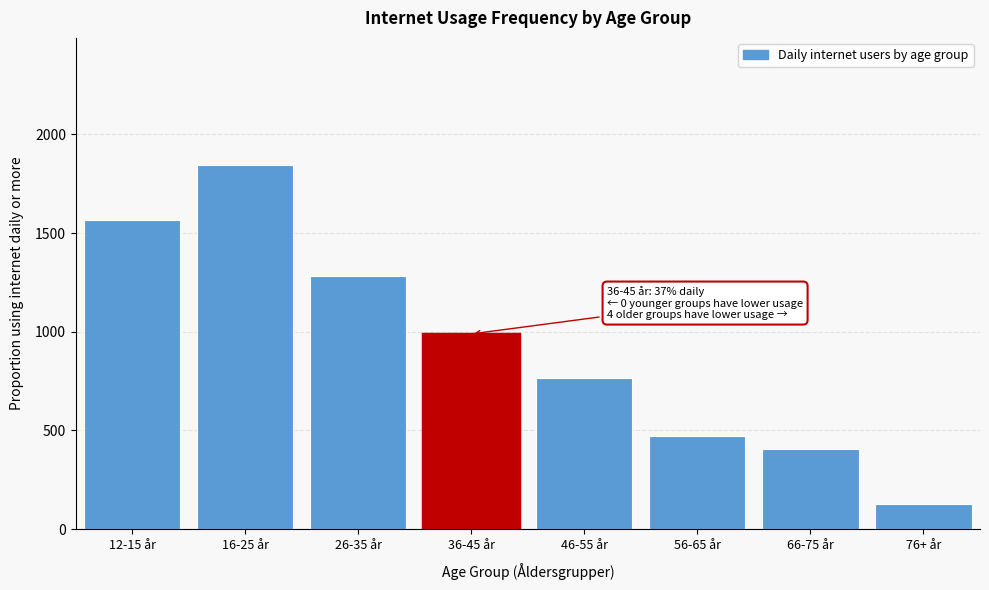

Reading left to right, transcribe all the data shown in this chart.

1564	1843	1284	989	766	474	406	127